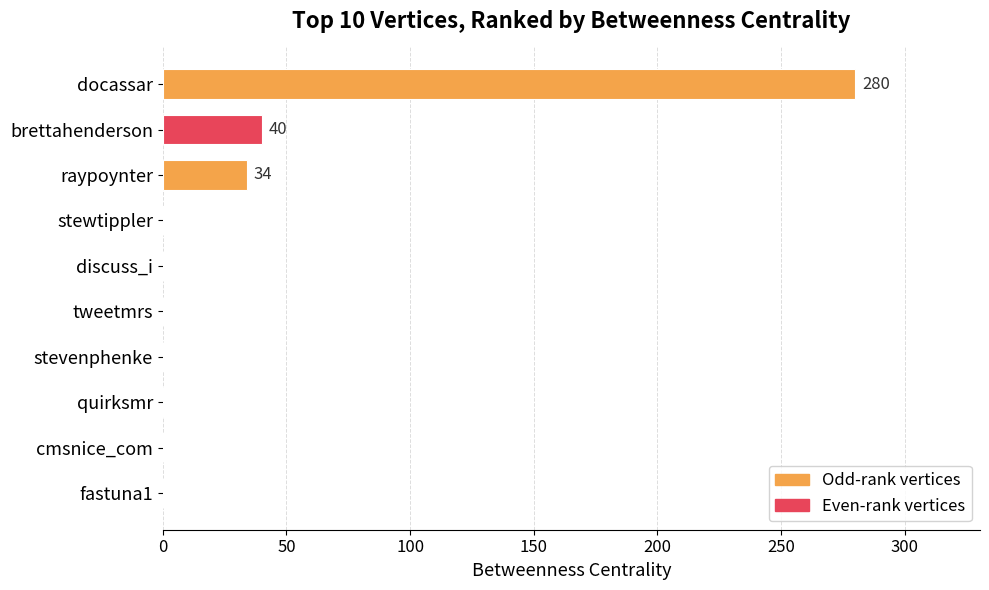

What is the greatest value displayed?

280